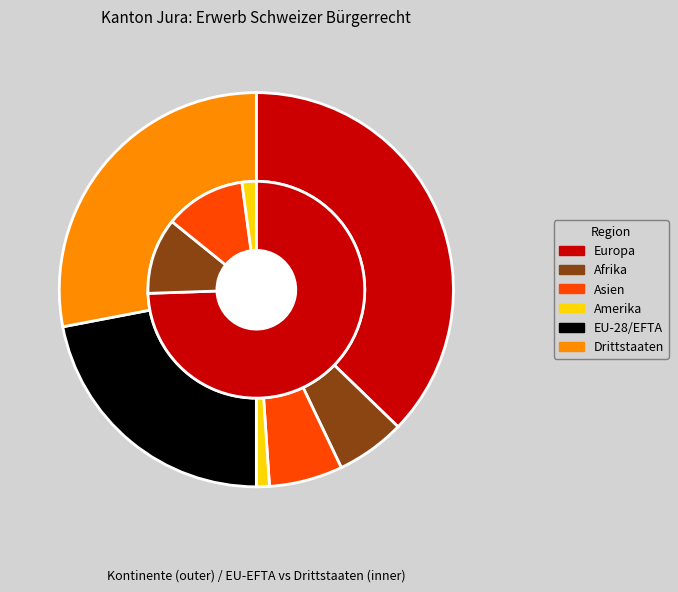

How many slices are in this pie chart?

6